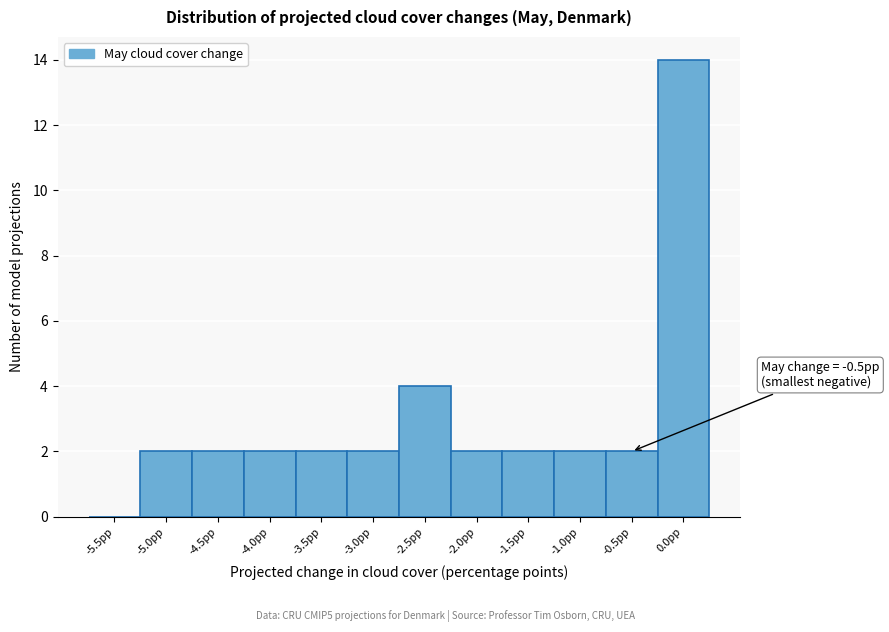

Reading right to left, transcribe all the data shown in this chart.

0.0pp=14	-0.5pp=2	-1.0pp=2	-1.5pp=2	-2.0pp=2	-2.5pp=4	-3.0pp=2	-3.5pp=2	-4.0pp=2	-4.5pp=2	-5.0pp=2	-5.5pp=0